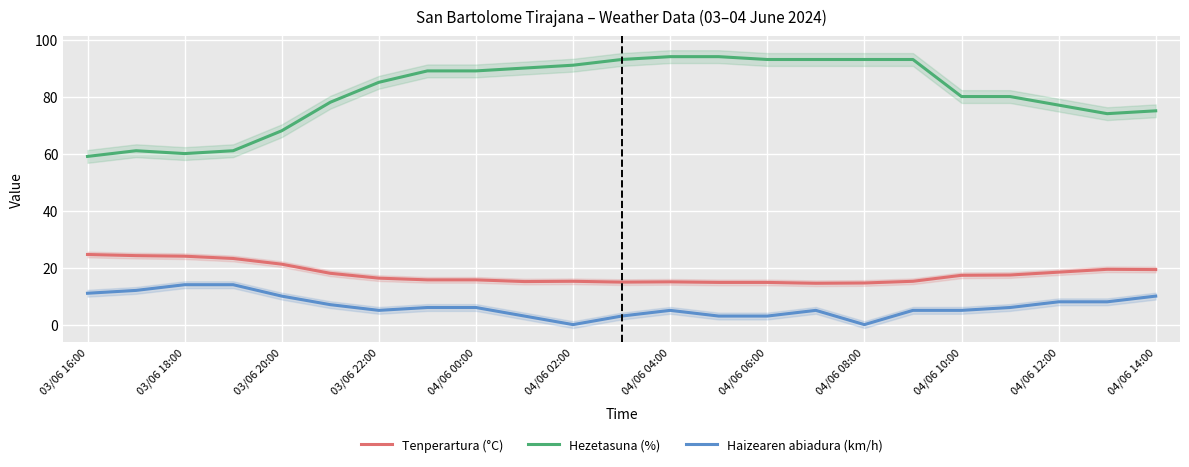

The Haizearen abiadura (km/h) series shows 4.5 at 04/06 02:00. True or false?

False